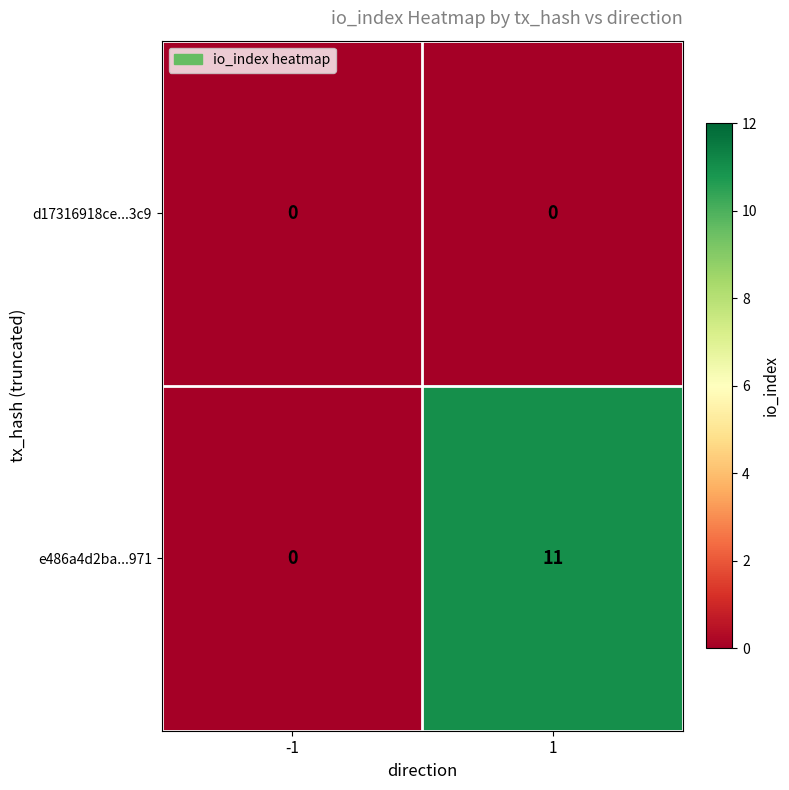

Between -1 and 1, which series saw the biggest shift?

e486a4d2ba...971